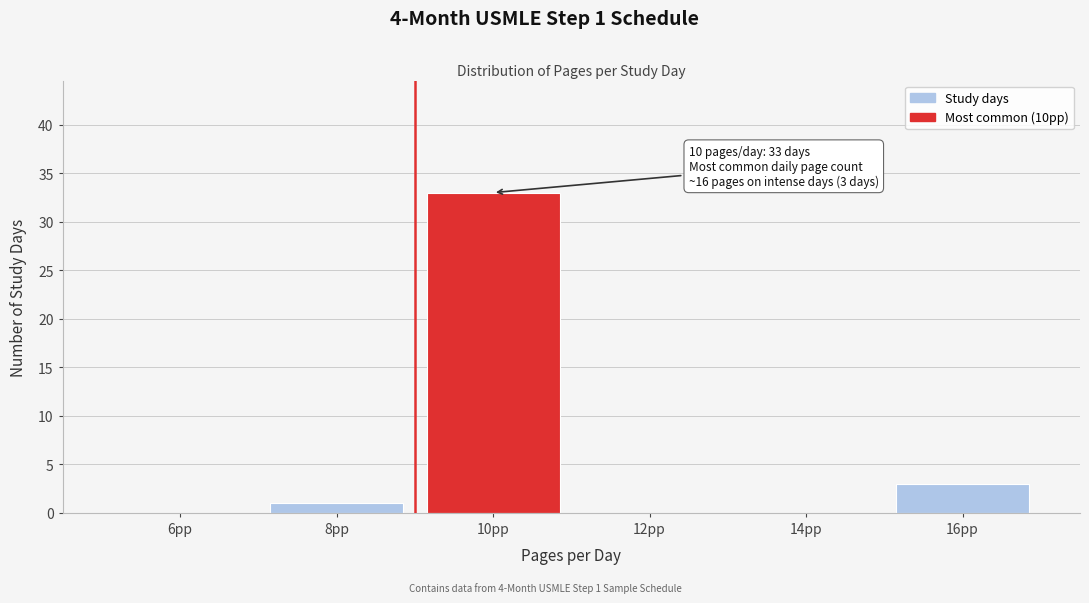

Reading right to left, extract all data points from this chart.

16pp=3	14pp=0	12pp=0	10pp=33	8pp=1	6pp=0